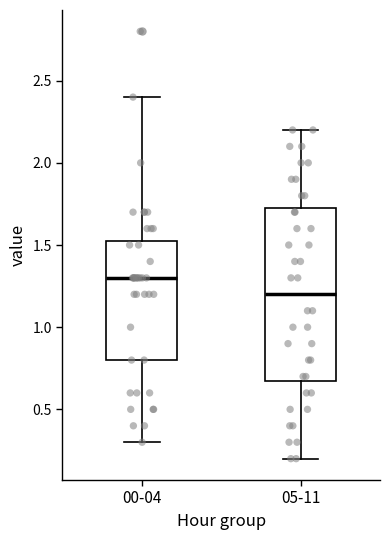

Where does the lower whisker of the box for 05-11 end on the y-axis? The values are not printed on the chart, so give them approximately, as read against the axis.

0.20